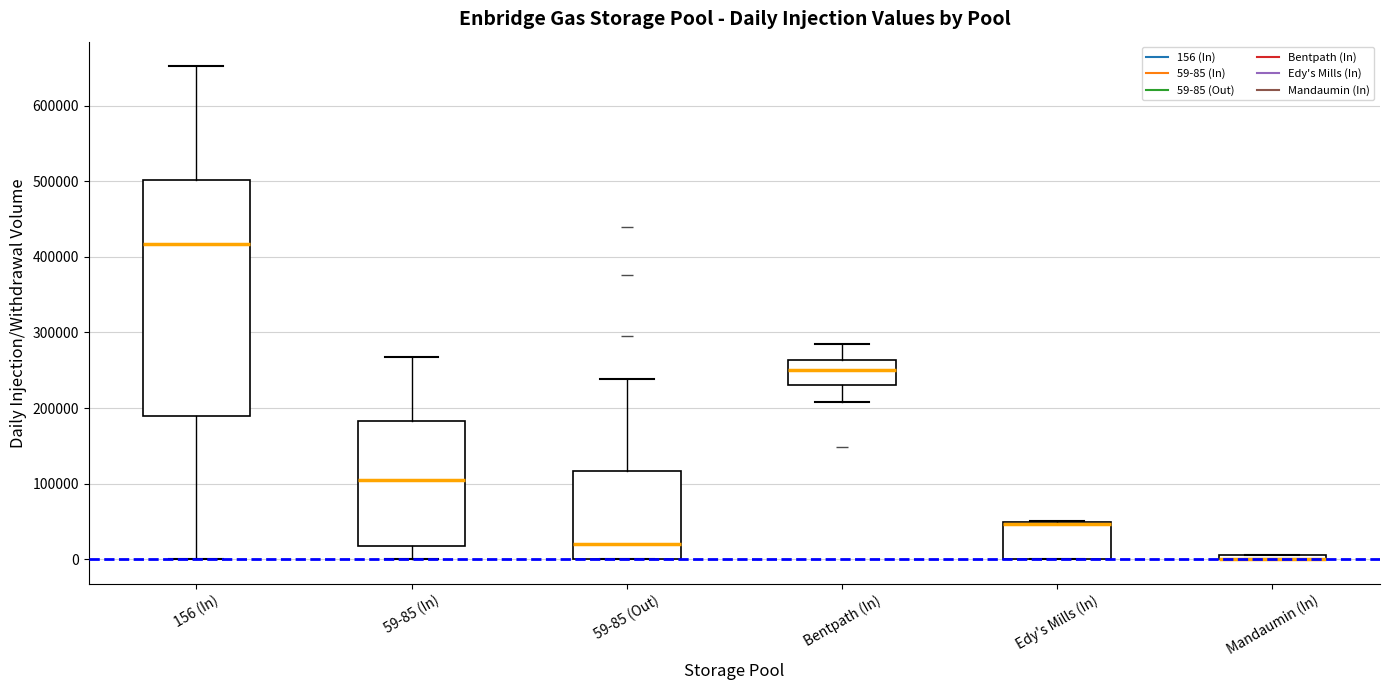

Where does the median line of the box for 156 (In) sit on the y-axis? The values are not printed on the chart, so give them approximately, as read against the axis.

420000